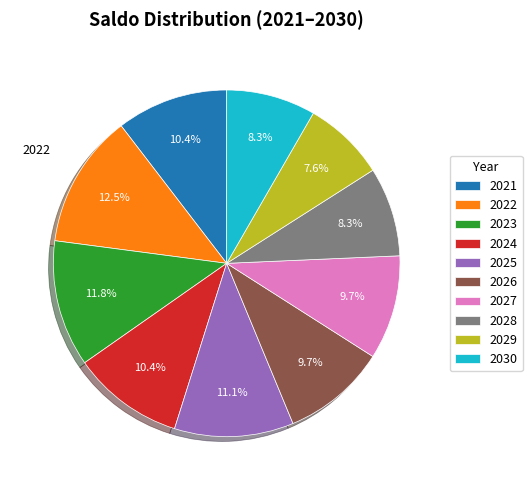

Count the number of slices in the pie.

10